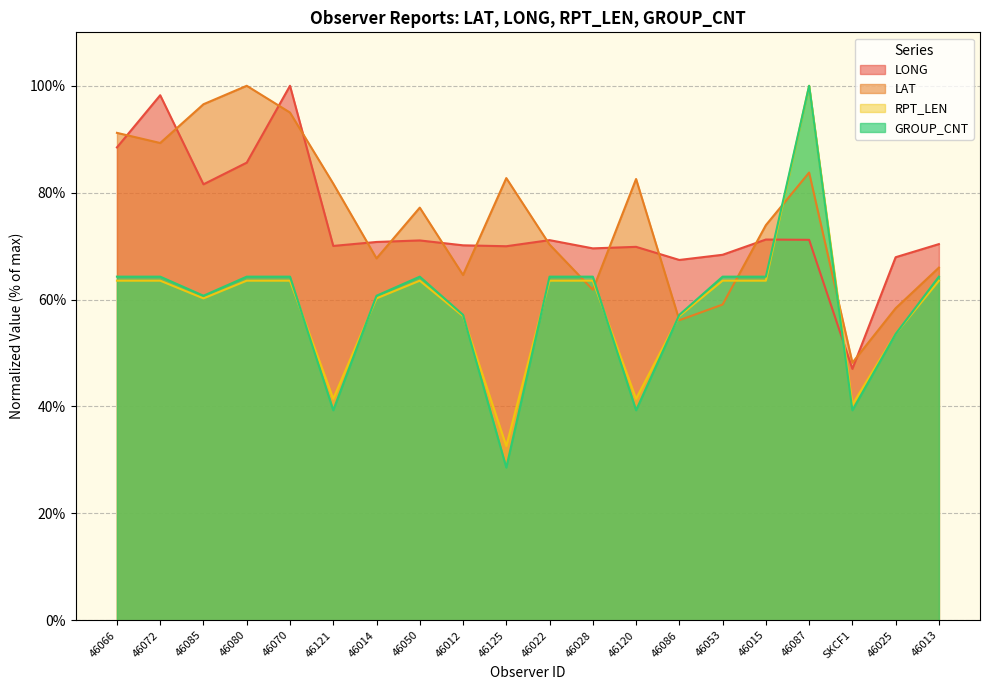

What position from the left is 46022?

11